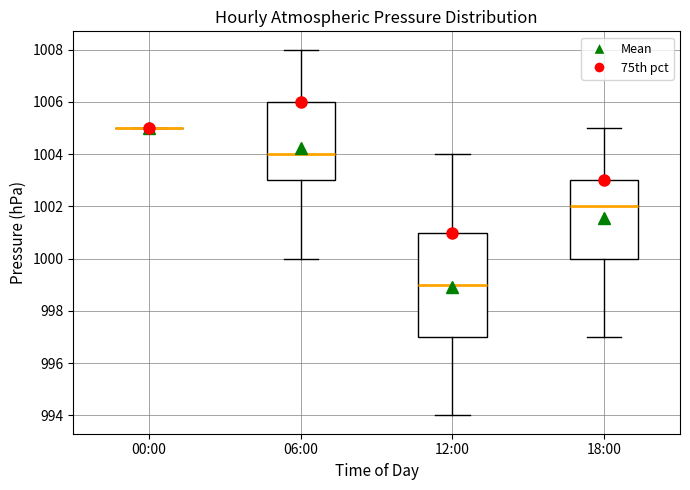

Reading left to right, read every box against the y-axis: the position of its median line, the range the box covers, and the ends of its whiskers. The values are not printed on the chart, so give them approximately, as read against the axis.

00:00: box collapsed to a line at 1005, whiskers 1005 to 1005
06:00: median 1004, box 1003 to 1006, whiskers 1000 to 1008
12:00: median 999, box 997 to 1001, whiskers 994 to 1004
18:00: median 1002, box 1000 to 1003, whiskers 997 to 1005